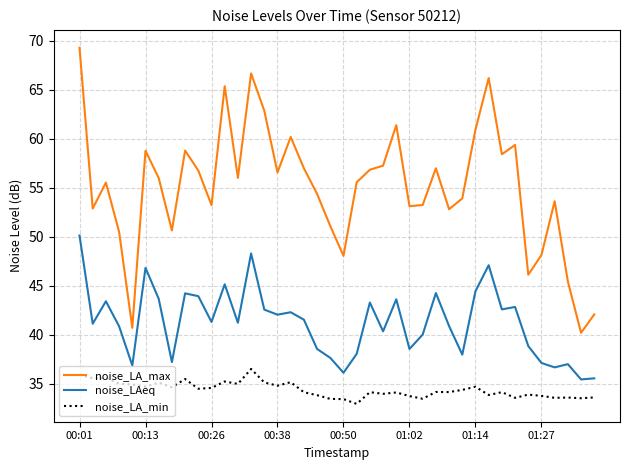

What is the maximum value for noise_LAeq?

50.1